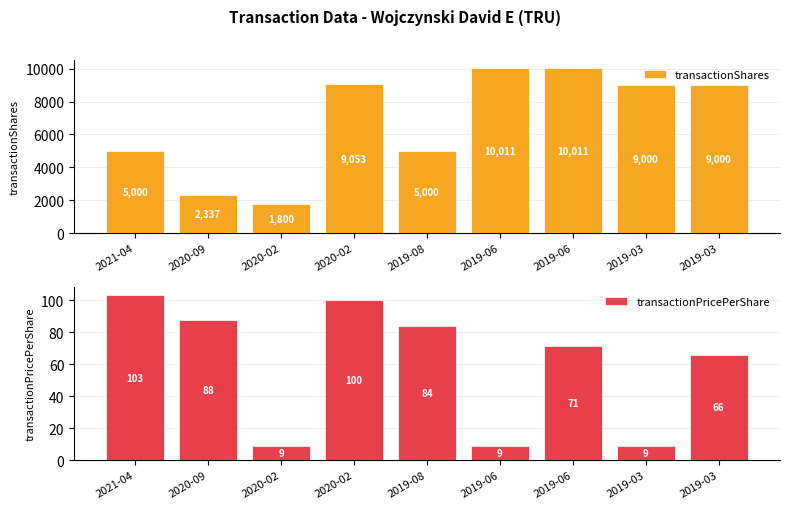

Between 2021-04 and 2019-03, which series saw the biggest shift?

transactionShares